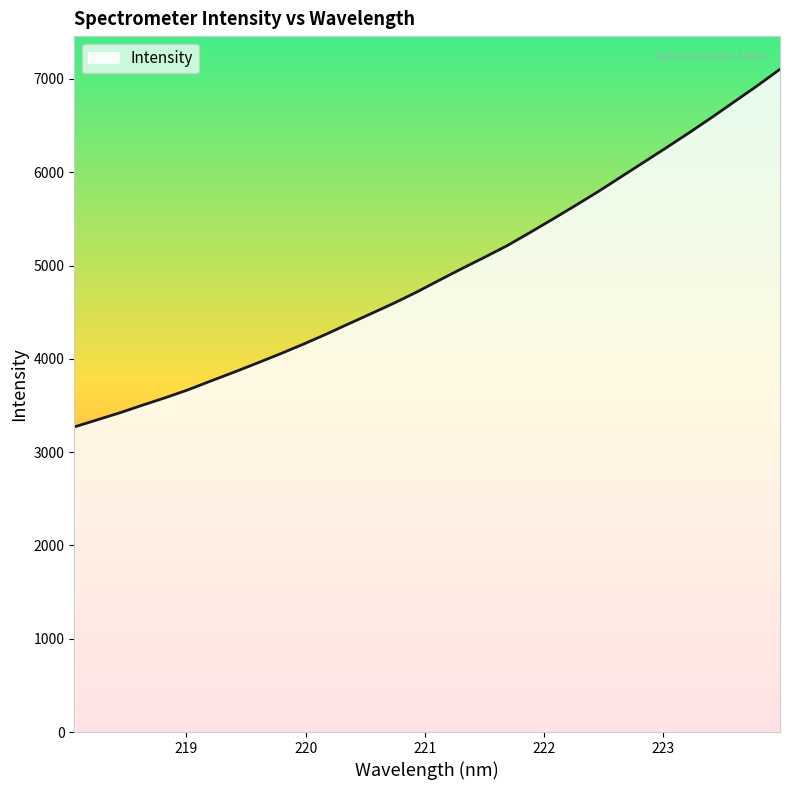

What is the sum of all values?

157483.5